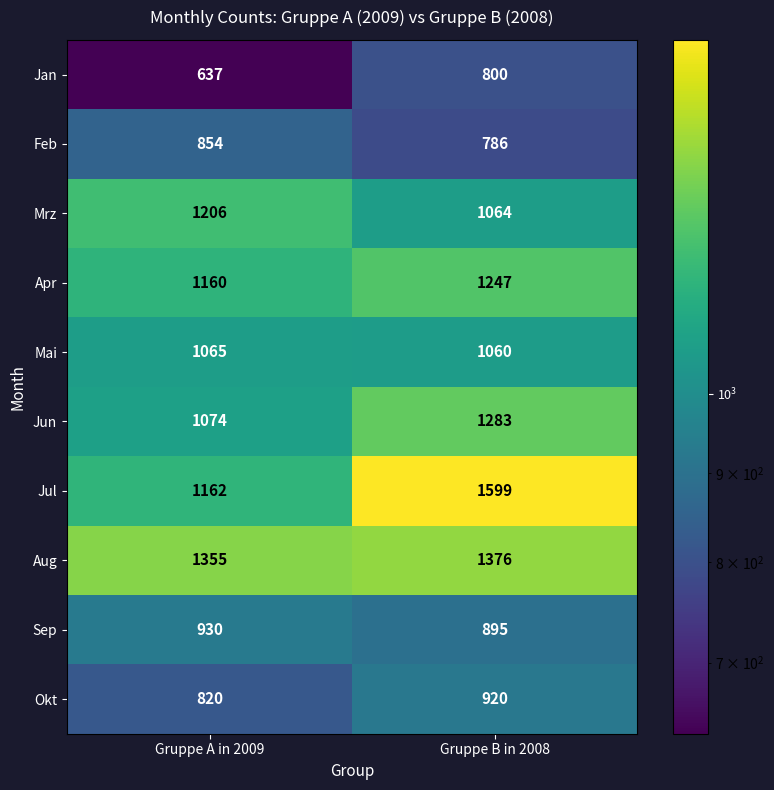

Reading left to right, transcribe all the data shown in this chart.

Jan: 637	800
Feb: 854	786
Mrz: 1206	1064
Apr: 1160	1247
Mai: 1065	1060
Jun: 1074	1283
Jul: 1162	1599
Aug: 1355	1376
Sep: 930	895
Okt: 820	920